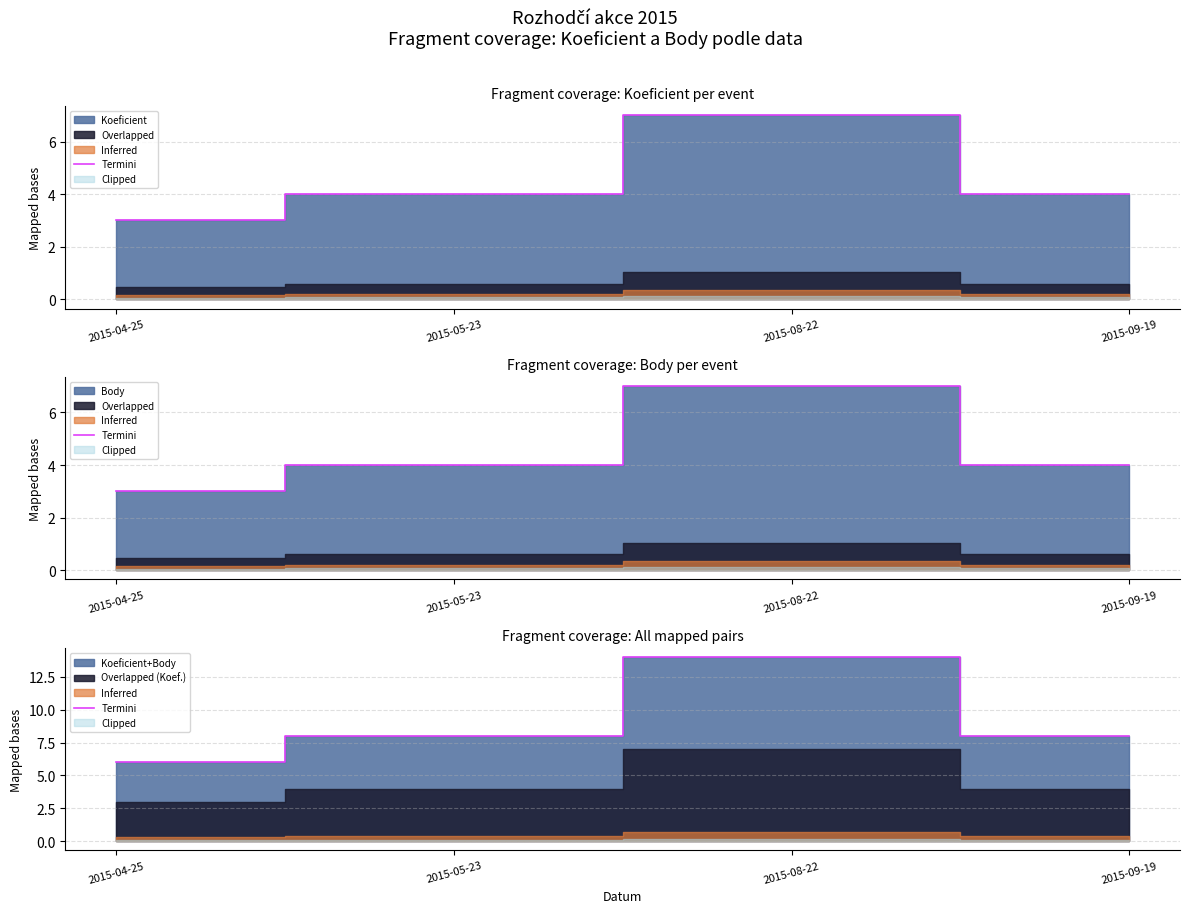

What is the difference between the maximum and minimum values?

8